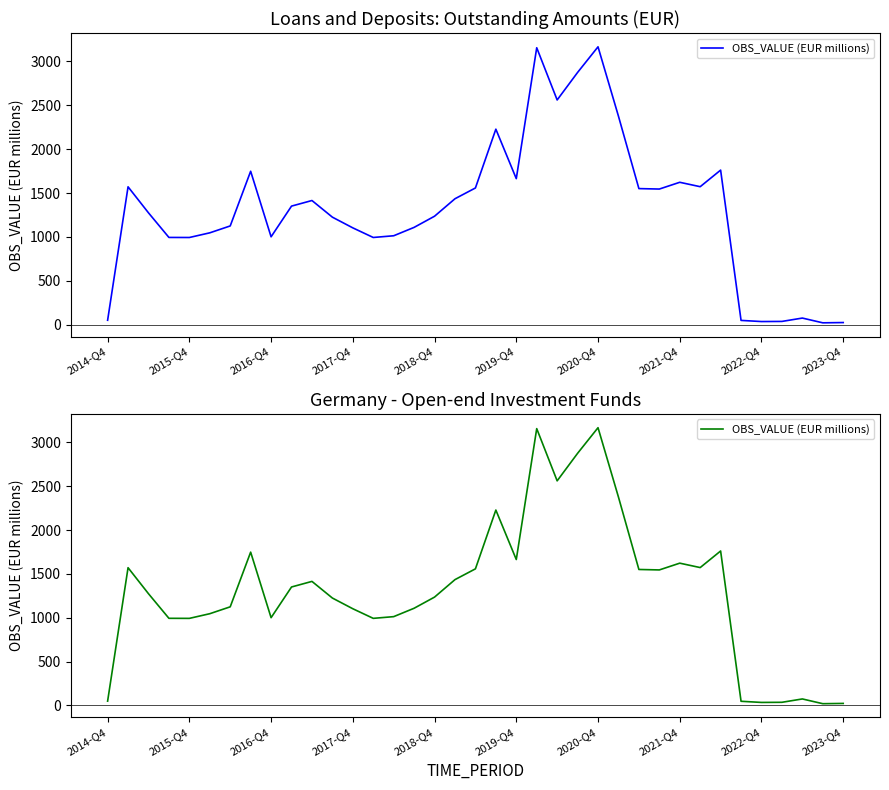

Is it true that the value at 25 is 2376.1?

True